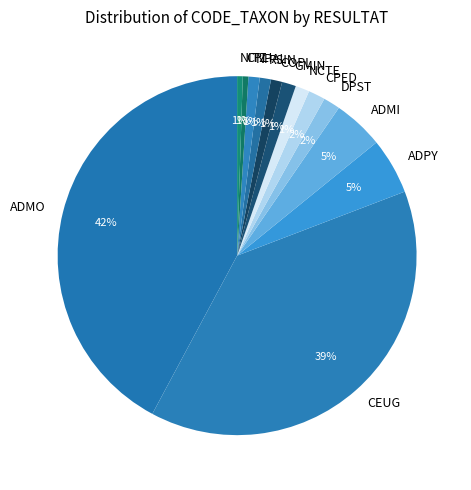

What percentage is the DPST slice, to the nearest percent?

2%